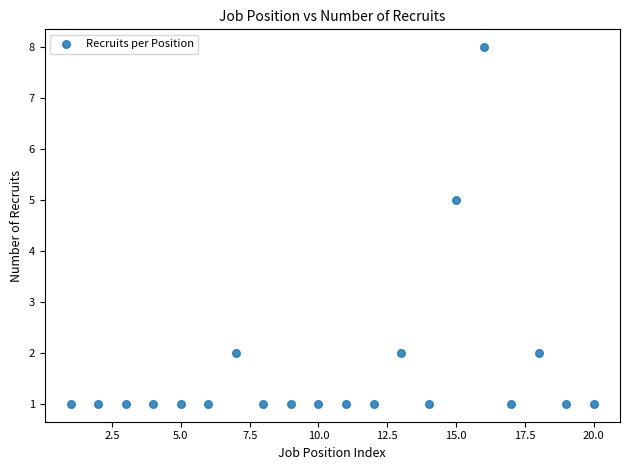

What is the range of Y values (max minus min)?

7